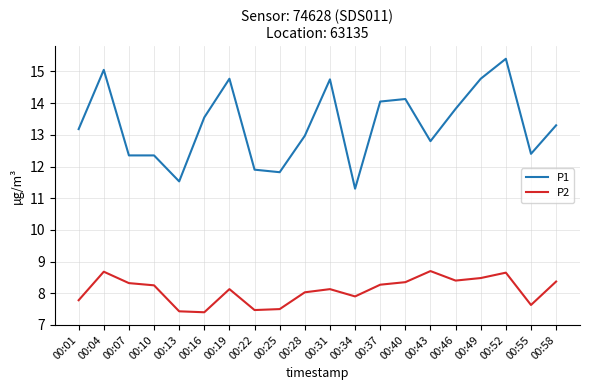

Does the chart have visible grid lines?

Yes